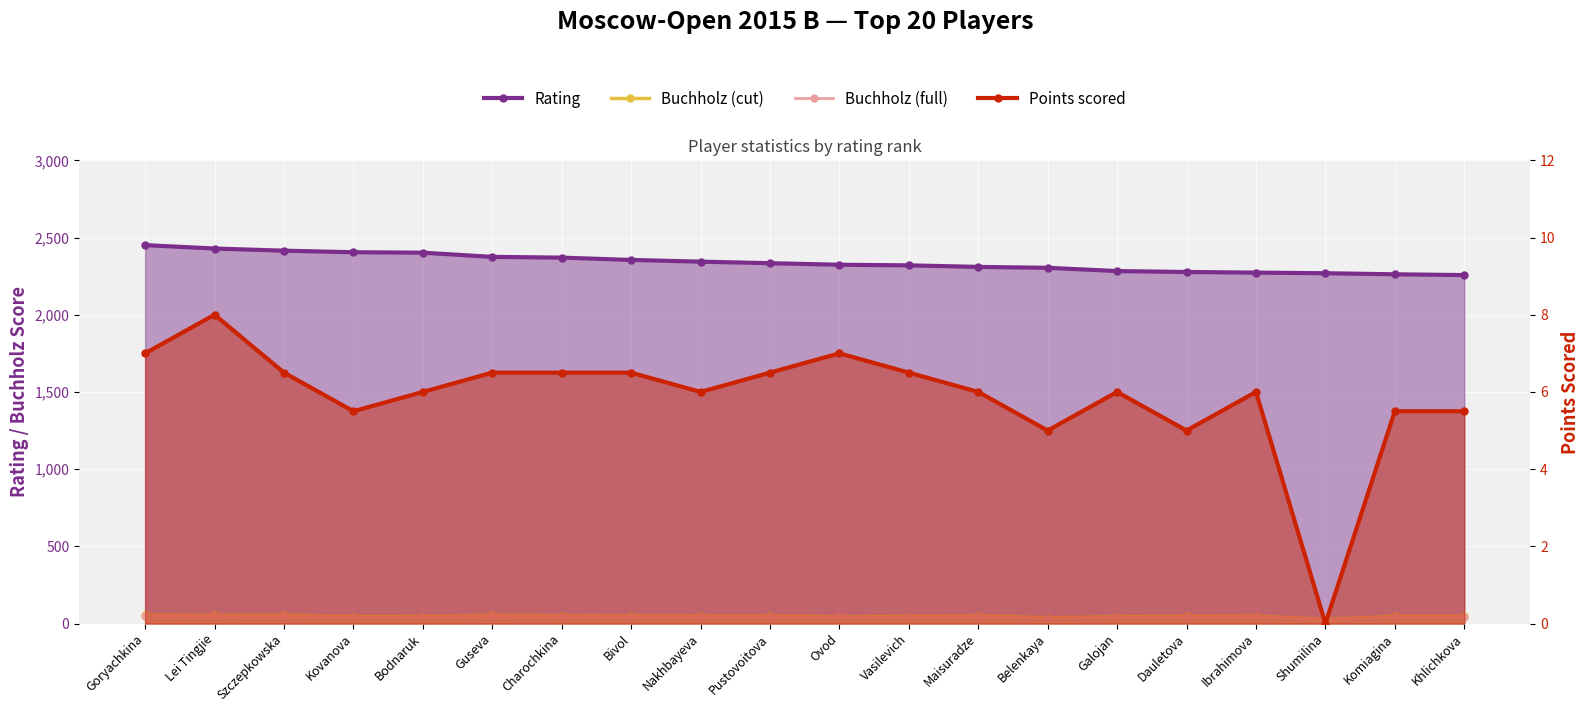

What is the difference between the maximum and minimum values in the Points scored series?

8.0